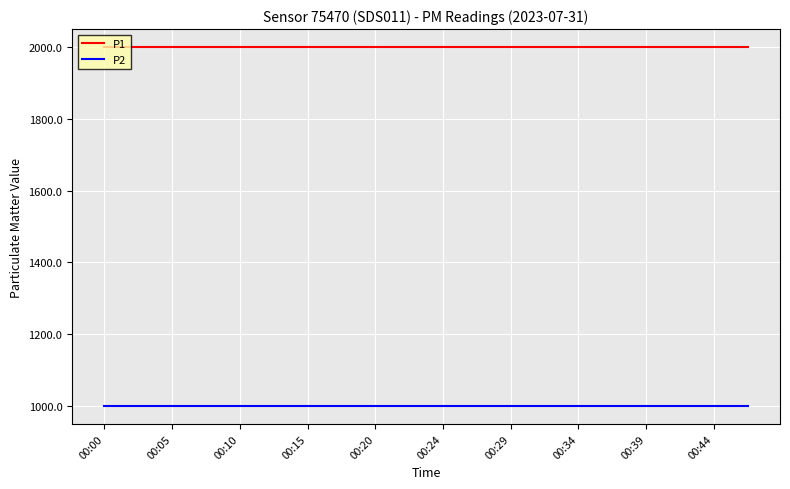

List the series in order of their peak value, highest first.

P1, P2